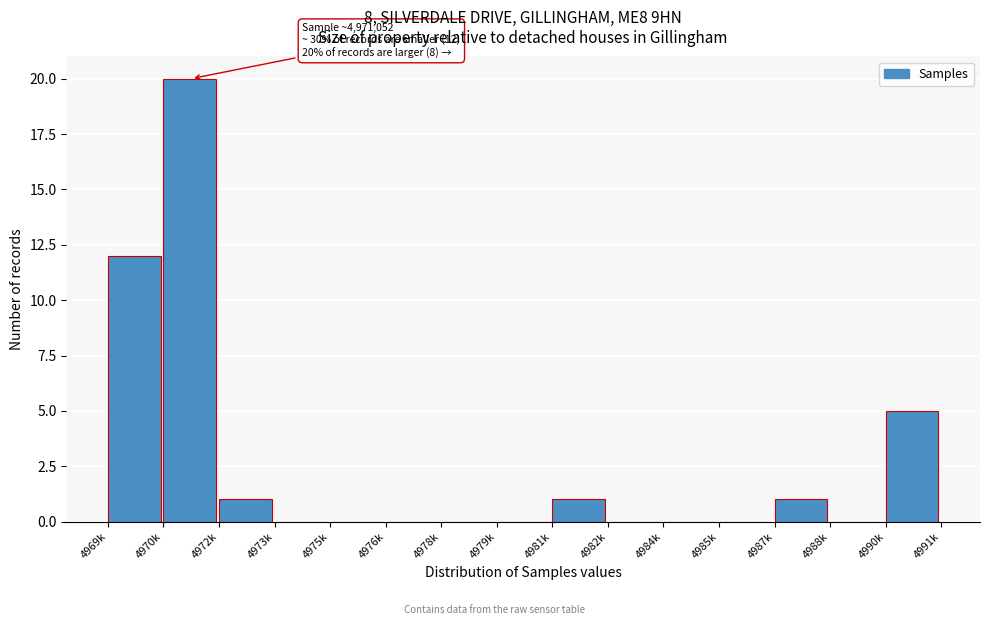

Reading left to right, transcribe all the data shown in this chart.

4969k=12	4970k=20	4972k=1	4973k=0	4975k=0	4976k=0	4978k=0	4979k=0	4981k=1	4982k=0	4984k=0	4985k=0	4987k=1	4988k=0	4990k=5